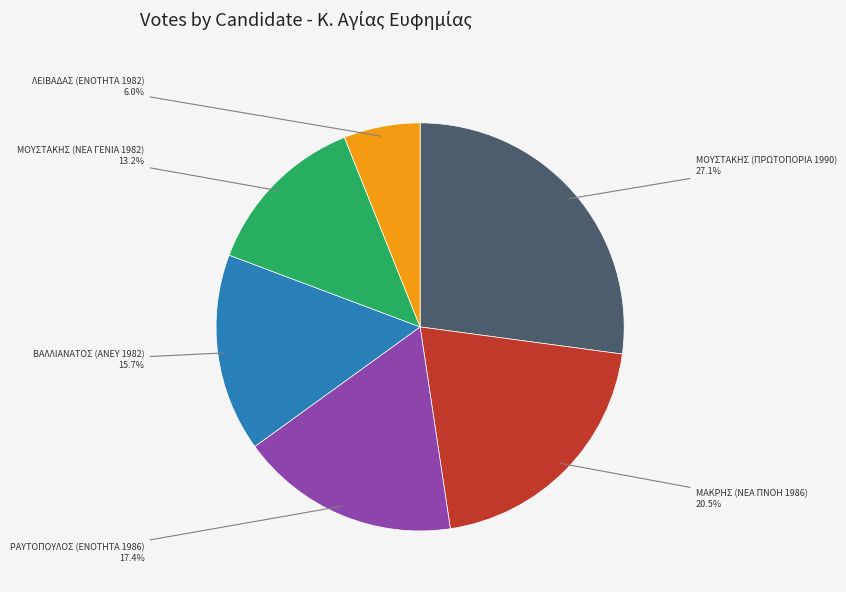

Does any single category account for the majority?

No